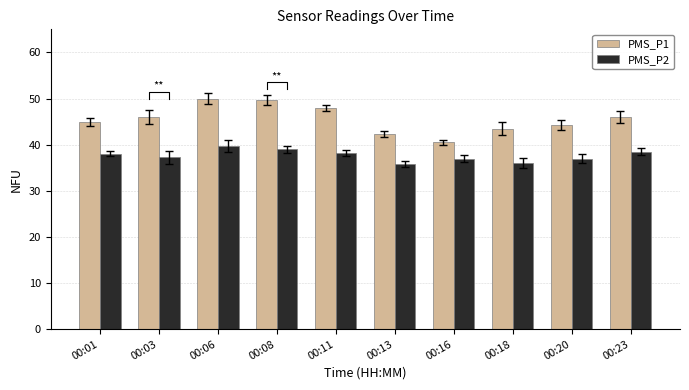

What is the value of the PMS_P2 bar at the 8th from the left?

36.0